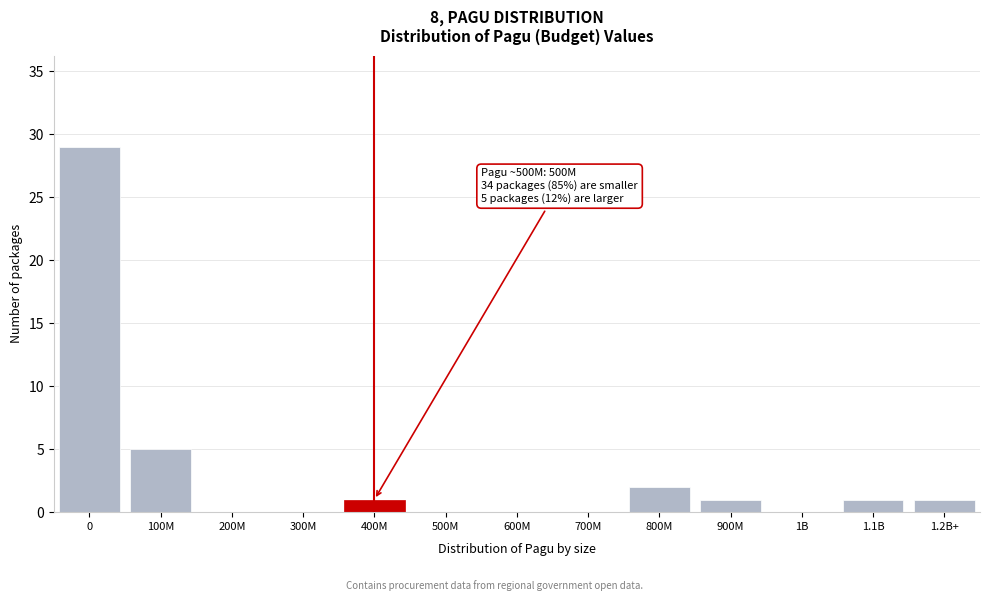

Reading left to right, extract all data points from this chart.

0=29	100M=5	200M=0	300M=0	400M=1	500M=0	600M=0	700M=0	800M=2	900M=1	1B=0	1.1B=1	1.2B+=1